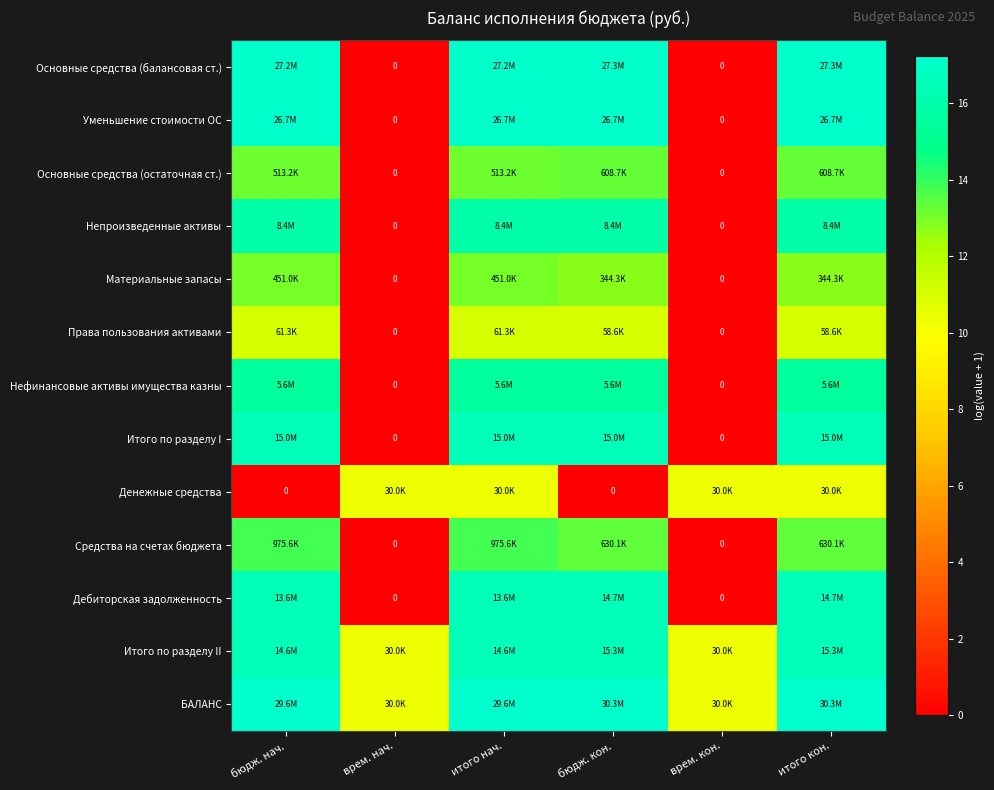

Where does the Основные средства (остаточная ст.) series first go above 13?

бюдж. нач.